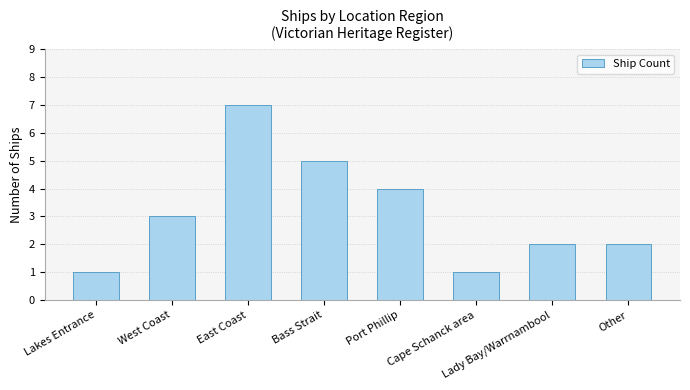

What is the label of the 6th bar from the left?

Cape Schanck area